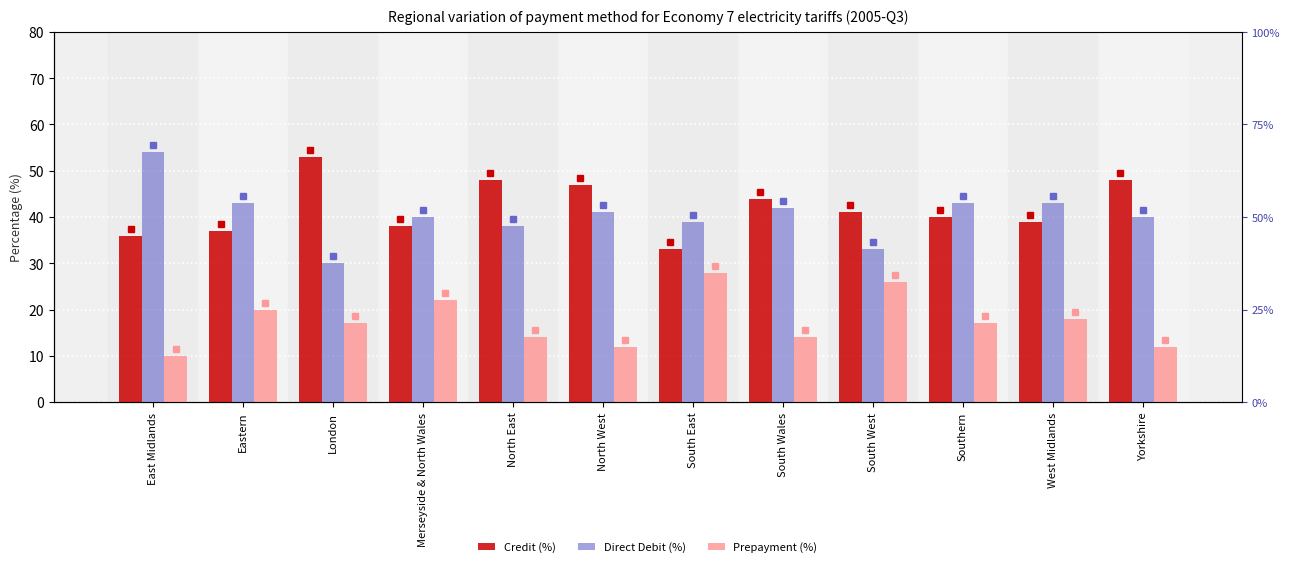

What is the spread (max minus min) of values at London?

36